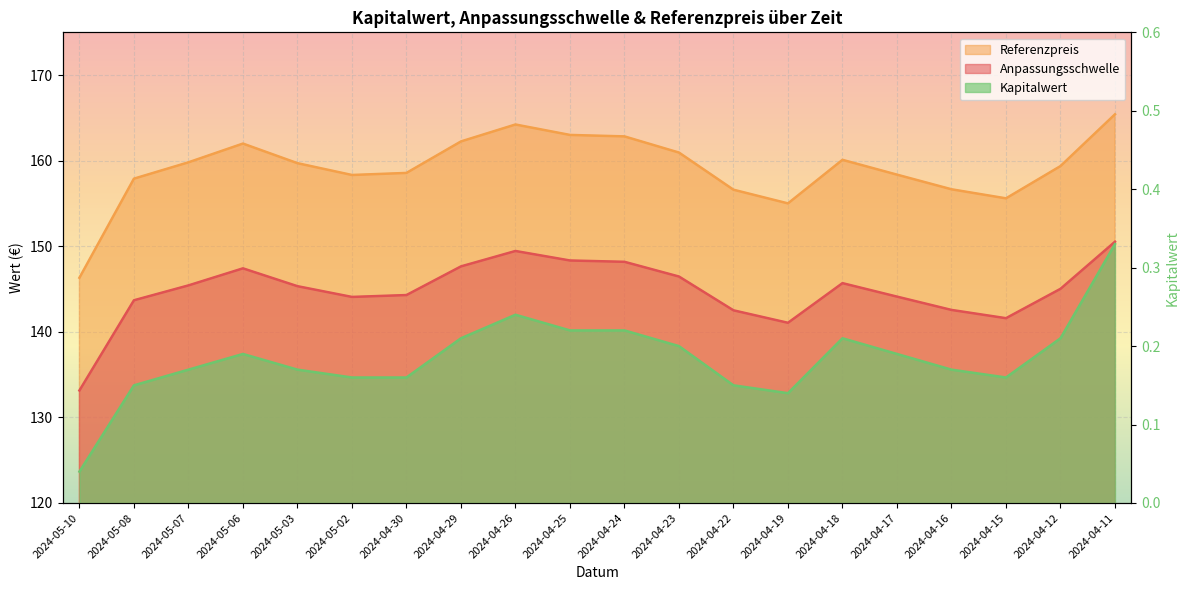

What is the label of the 1st point from the left?

2024-05-10